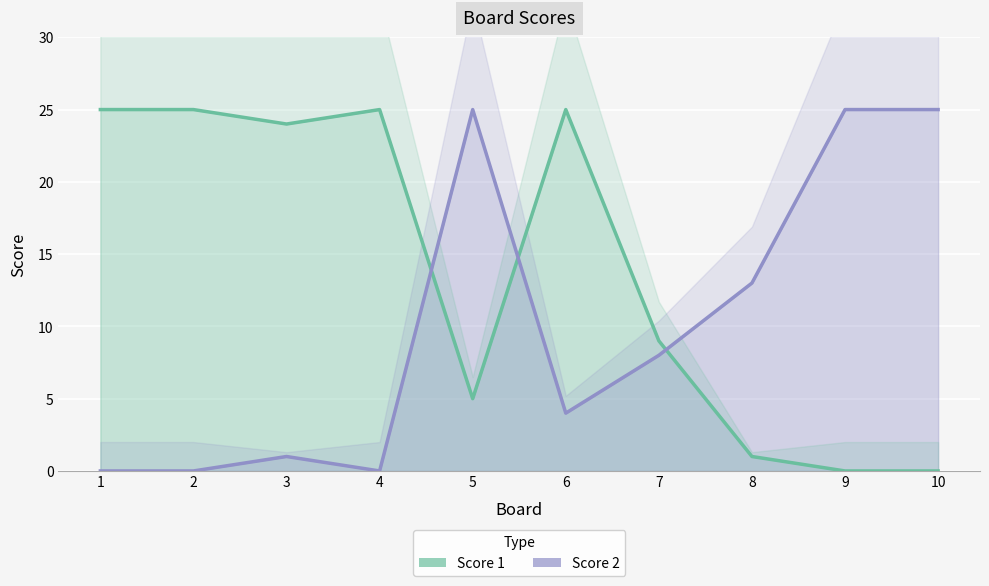

Which label corresponds to the smallest value in the chart?

9